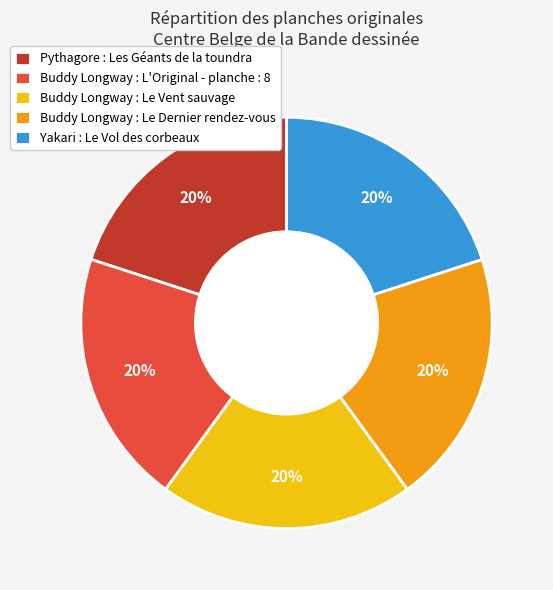

Count the number of slices in the pie.

5